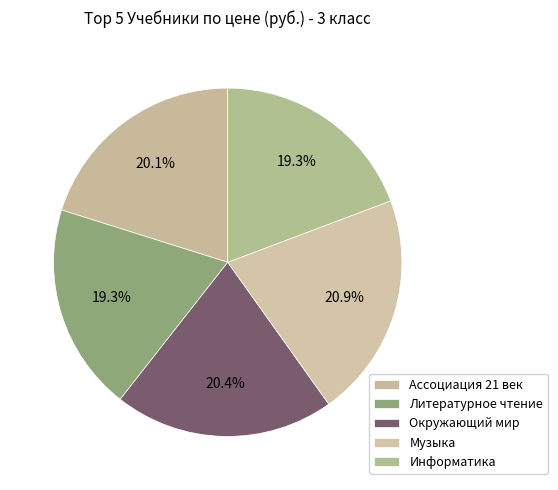

To the nearest percent, what is the average slice percentage?

20%